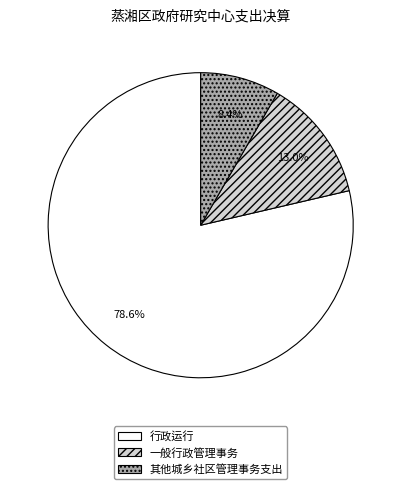

Which slice is the largest?

行政运行